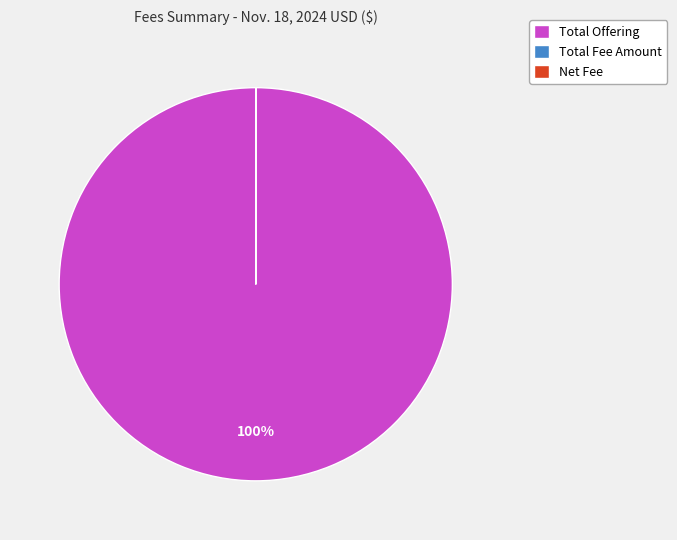

To the nearest percent, what is the difference between the largest and smallest slice percentages?

100%